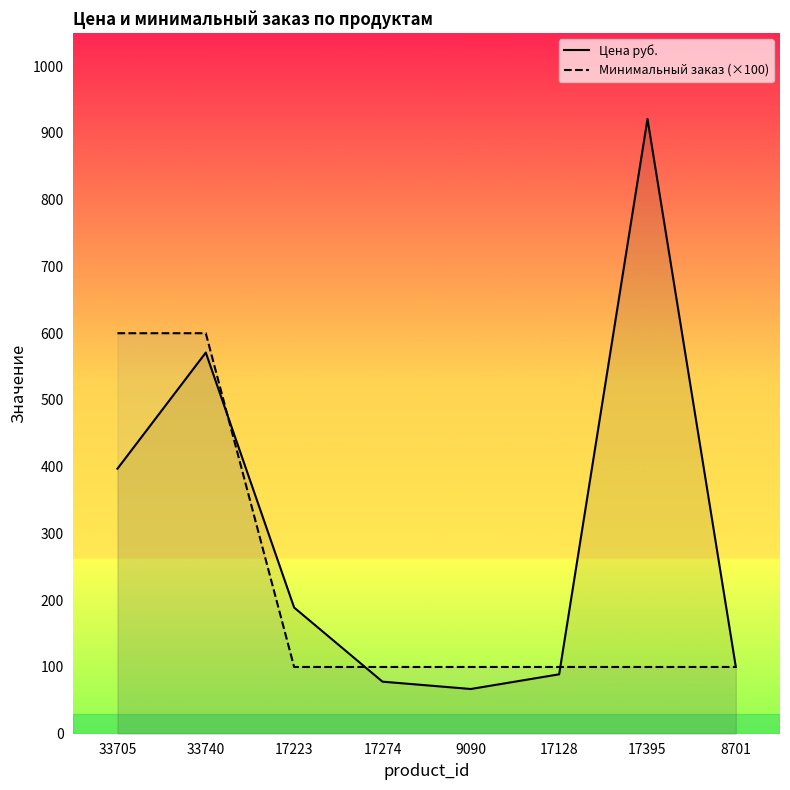

Reading left to right, list all the values displayed in this chart.

Цена руб.: 397	571	189	78	67	89	921	100
Минимальный заказ (×100): 600	600	100	100	100	100	100	100